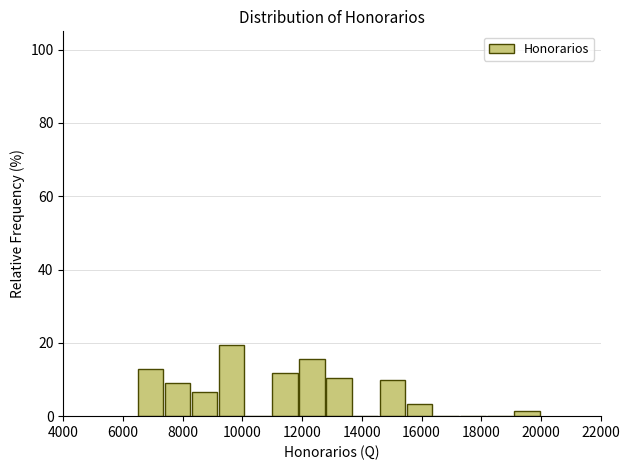

Reading left to right, list every bar in this chart as the range it spans on the x-axis followed by its height. Neither the bar edges nor the heights are printed on the chart, so give them approximately, as read against the axes.

6500 to 7400: 12
7400 to 8300: 10
8300 to 9200: 6
9200 to 10100: 20
10100 to 11000: 0
11000 to 11900: 12
11900 to 12800: 16
12800 to 13700: 10
13700 to 14600: 0
14600 to 15500: 10
15500 to 16400: 4
16400 to 17300: 0
17300 to 18200: 0
18200 to 19100: 0
19100 to 20000: under 2